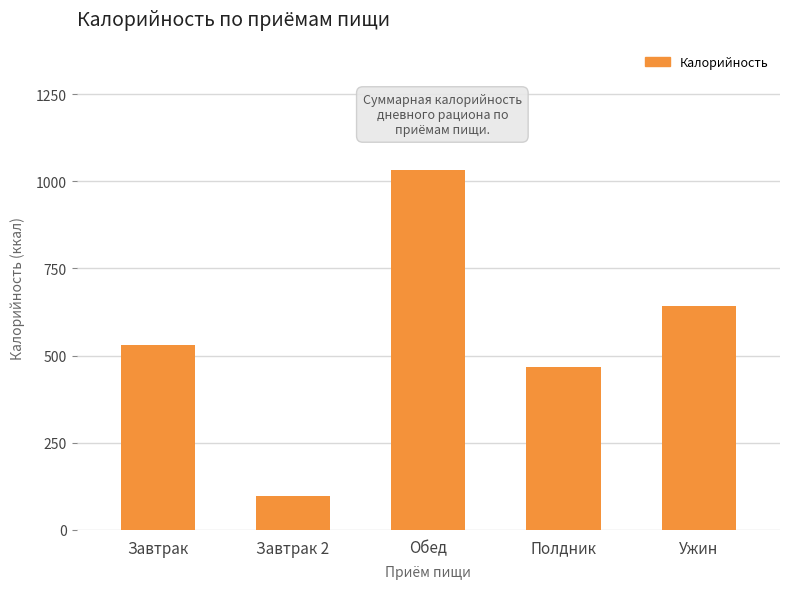

List the labels in order of value, largest first.

Обед, Ужин, Завтрак, Полдник, Завтрак 2